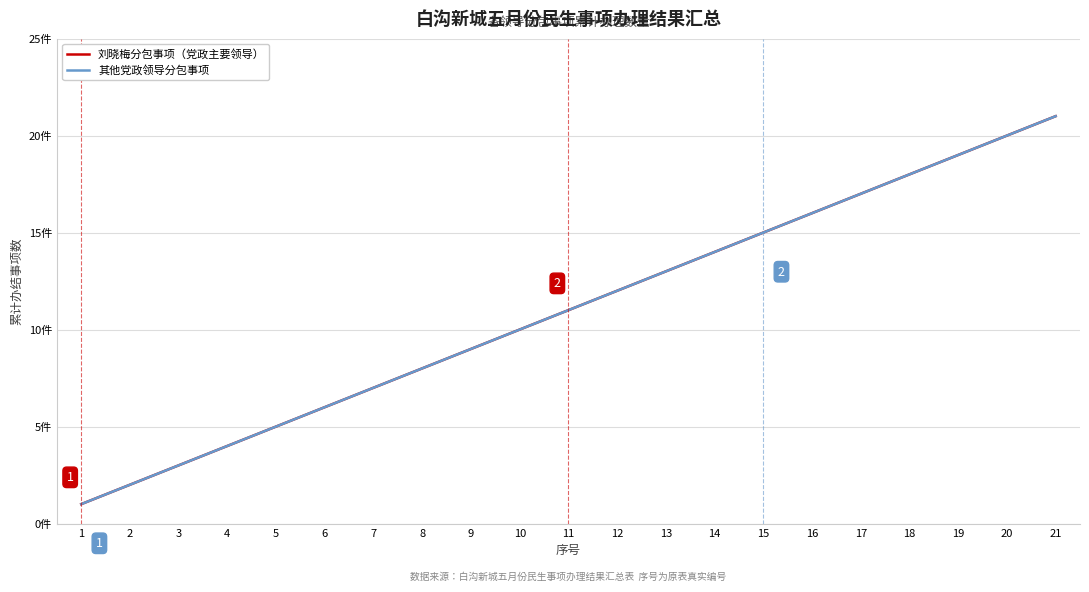

What is the total value across all series at 7?

14